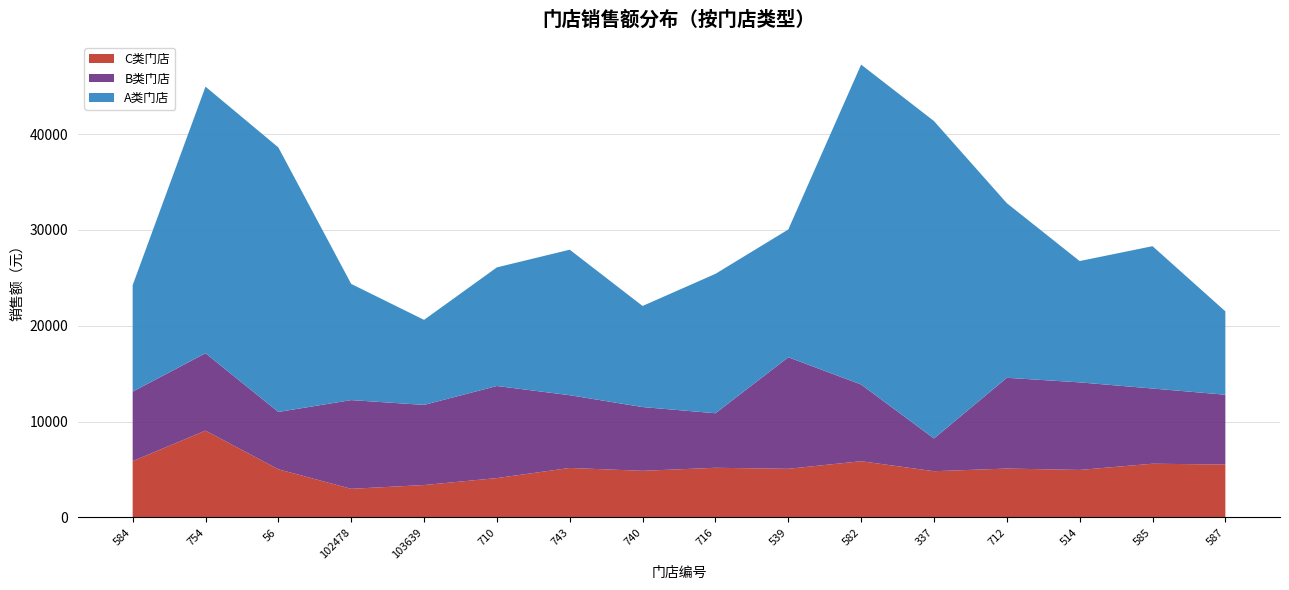

Reading left to right, list all the values displayed in this chart.

C类门店: 5879.0	9061.6	5028.8	2992.3	3384.2	4111.6	5168.5	4868.2	5186.7	5079.6	5871.0	4828.4	5105.2	4962.2	5609.6	5524.4
B类门店: 7249.8	8075.1	5983.9	9256.3	8362.0	9607.7	7590.0	6653.4	5688.4	11638.6	8002.2	3413.7	9470.6	9135.0	7846.1	7285.7
A类门店: 11109.8	27815.4	27599.4	12121.0	8873.4	12376.8	15181.4	10547.9	14545.2	13331.7	33378.4	33119.3	18217.7	12657.5	14852.2	8699.8